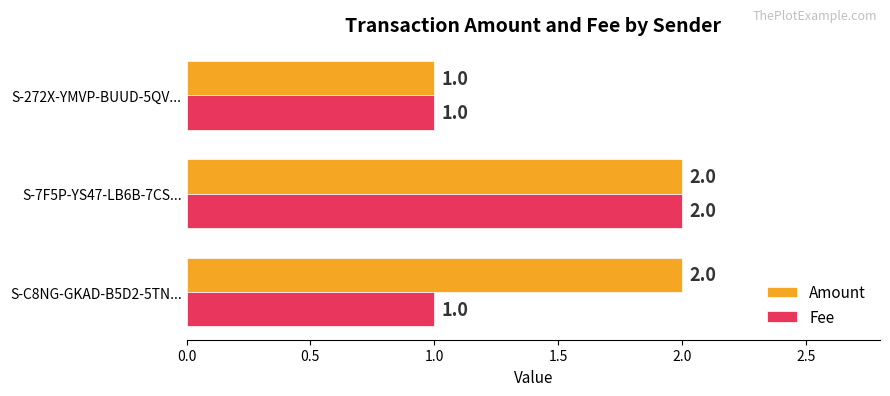

At which label is Amount closest to 1?

S-272X-YMVP-BUUD-5QV...